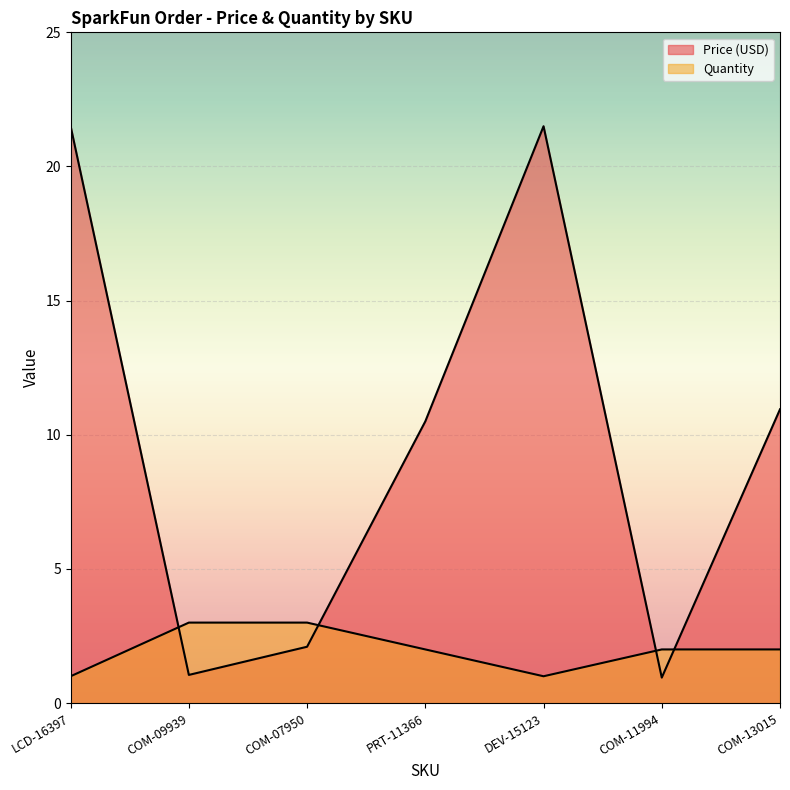

Reading left to right, transcribe all the data shown in this chart.

Price (USD): 21.5	1.1	2.1	10.5	21.5	0.9	10.9
Quantity: 1.0	3.0	3.0	2.0	1.0	2.0	2.0